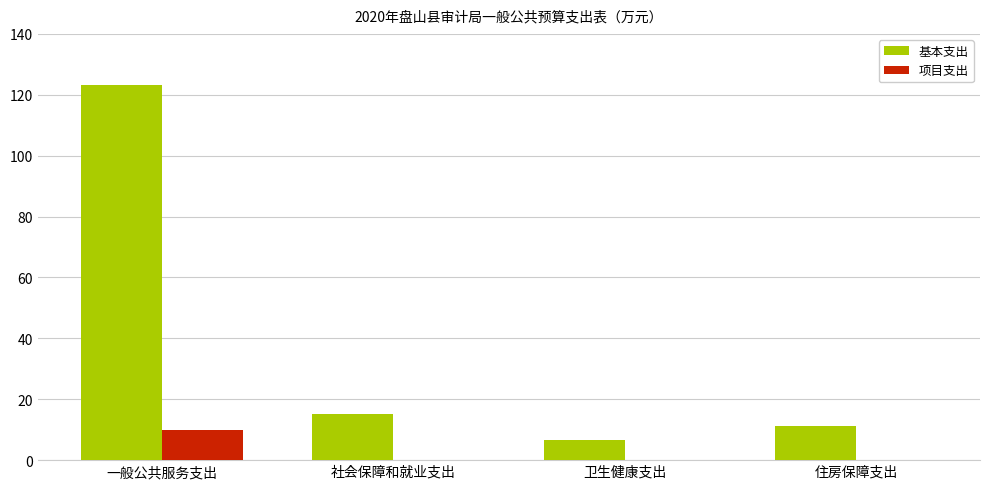

What is the highest value of the 项目支出 series?

10.0